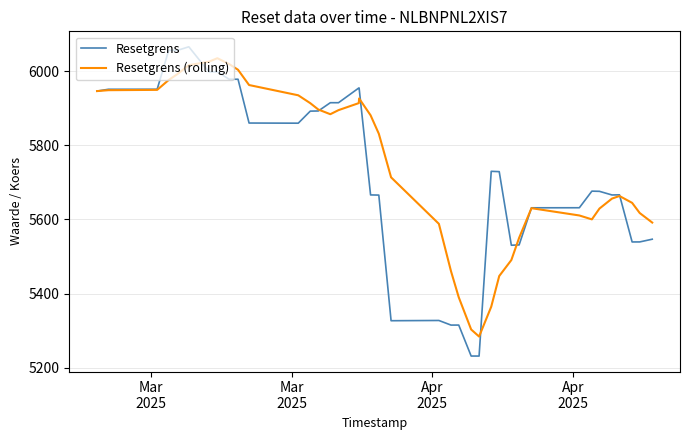

Which series has the widest spread of values?

Resetgrens